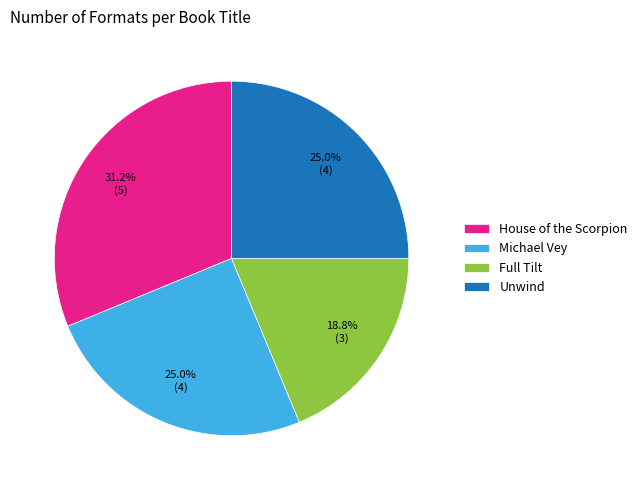

Which category has the smallest portion of the pie?

Full Tilt